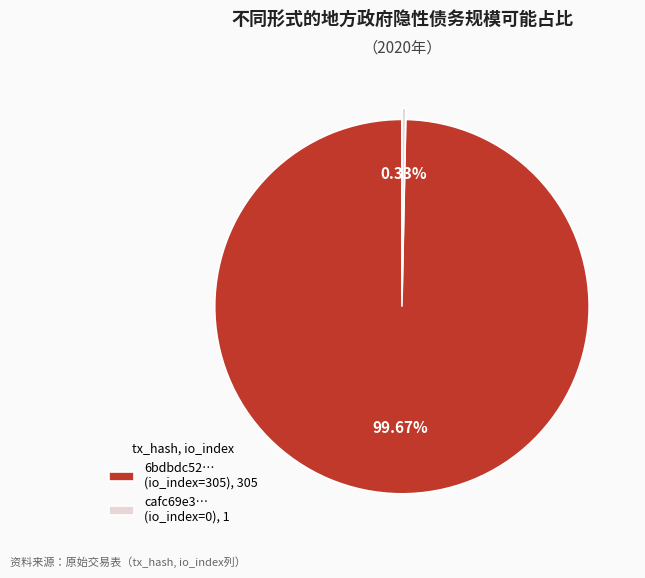

Which has a higher value, cafc69e3… (io_index=0), 1 or 6bdbdc52… (io_index=305), 305?

6bdbdc52… (io_index=305), 305